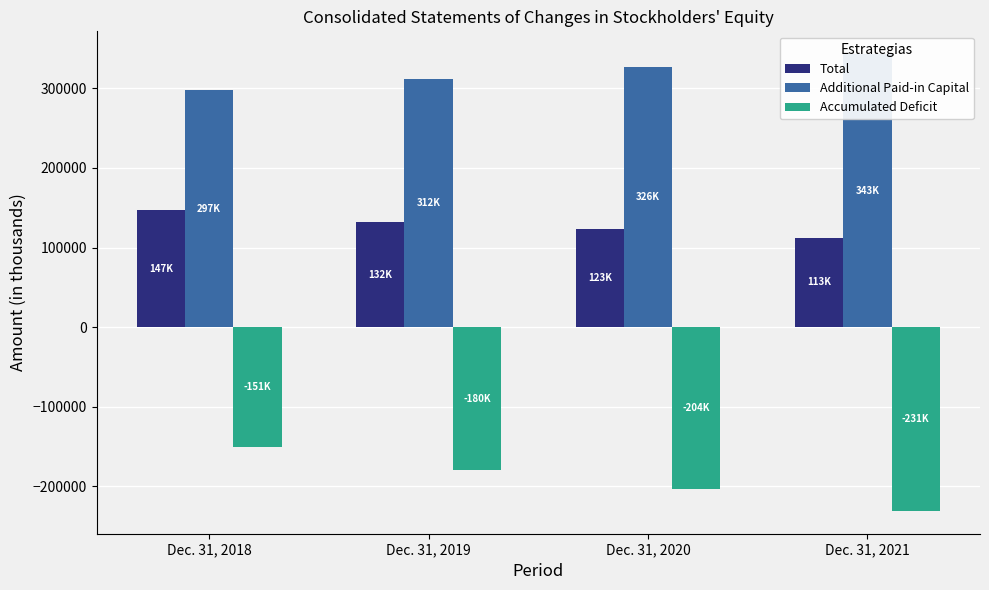

Reading right to left, transcribe all the data shown in this chart.

Total: 112550	123149	132153	146982
Additional Paid-in Capital: 342765	326390	311618	297319
Accumulated Deficit: -230632	-203647	-179861	-150726